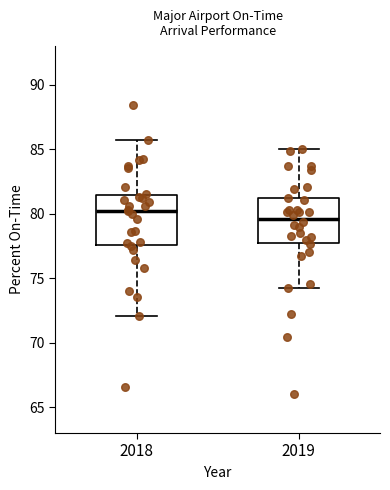

Reading left to right, read every box against the y-axis: the position of its median line, the range the box covers, and the ends of its whiskers. The values are not printed on the chart, so give them approximately, as read against the axis.

2018: median 80.0, box 77.5 to 81.5, whiskers 72.0 to 85.5
2019: median 79.5, box 78.0 to 81.0, whiskers 74.5 to 85.0